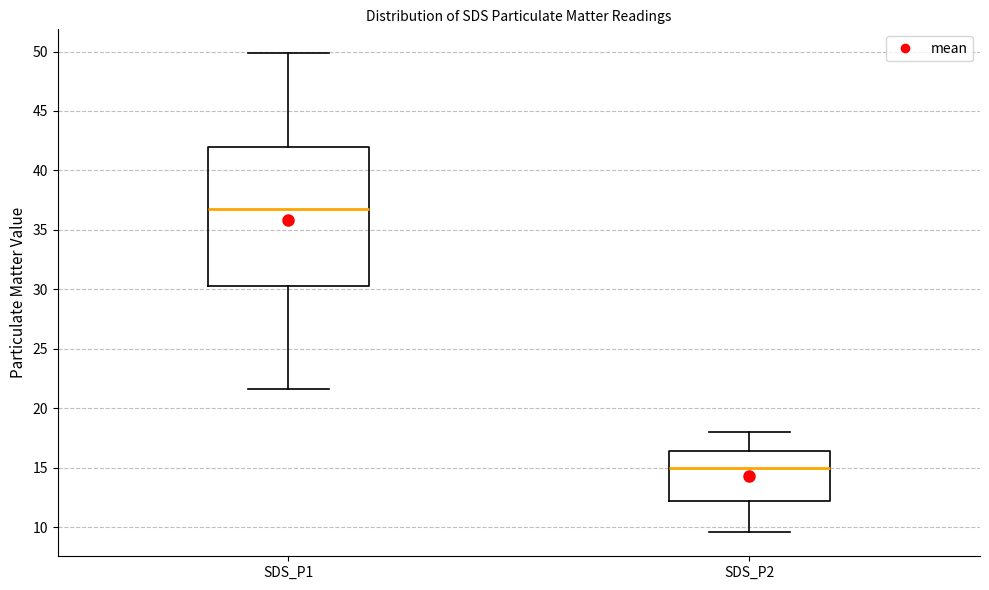

Which box's median line is the highest?

SDS_P1